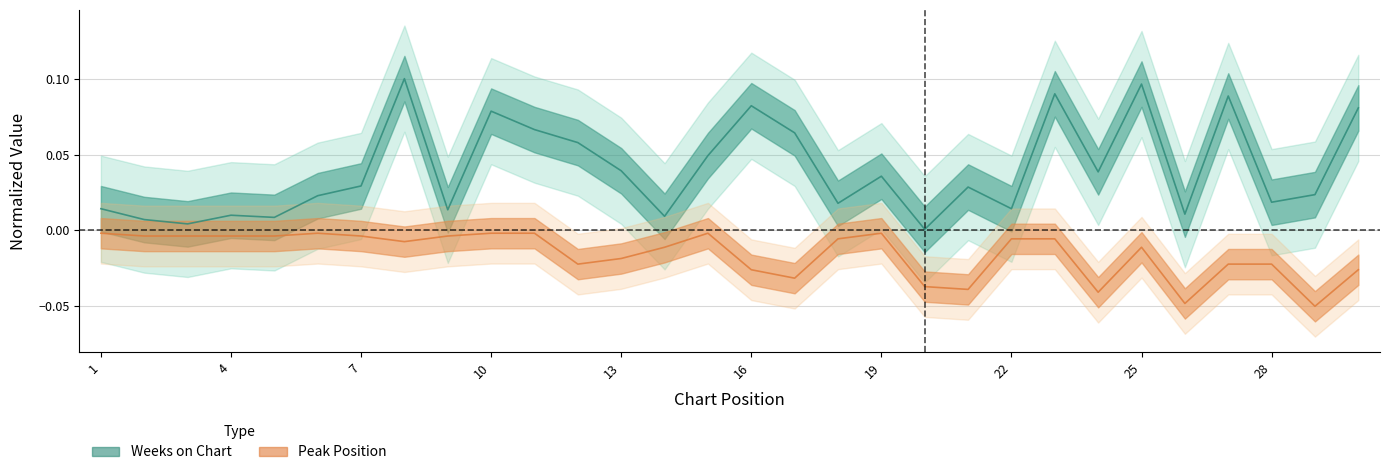

How many lines are shown in the chart?

2